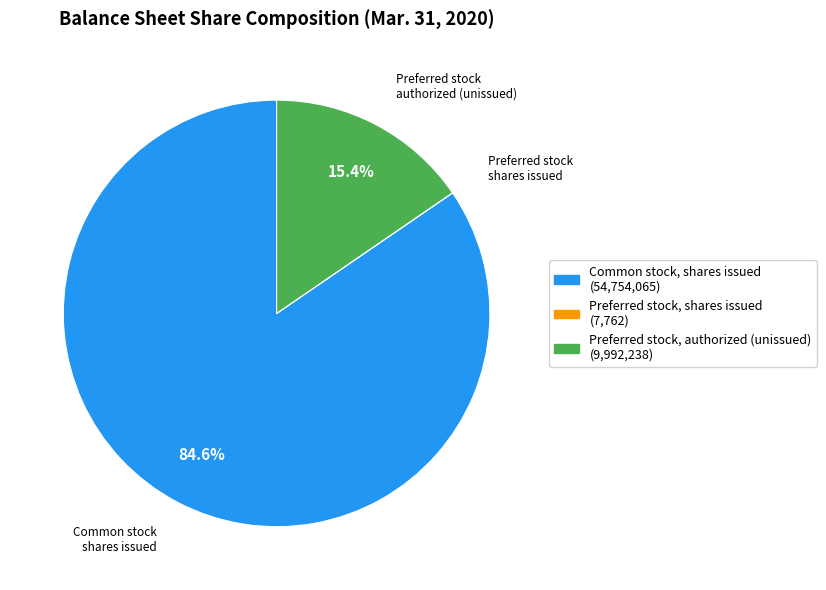

Which has a higher value, Common stock, shares issued (54,754,065) or Preferred stock, authorized (unissued) (9,992,238)?

Common stock, shares issued (54,754,065)